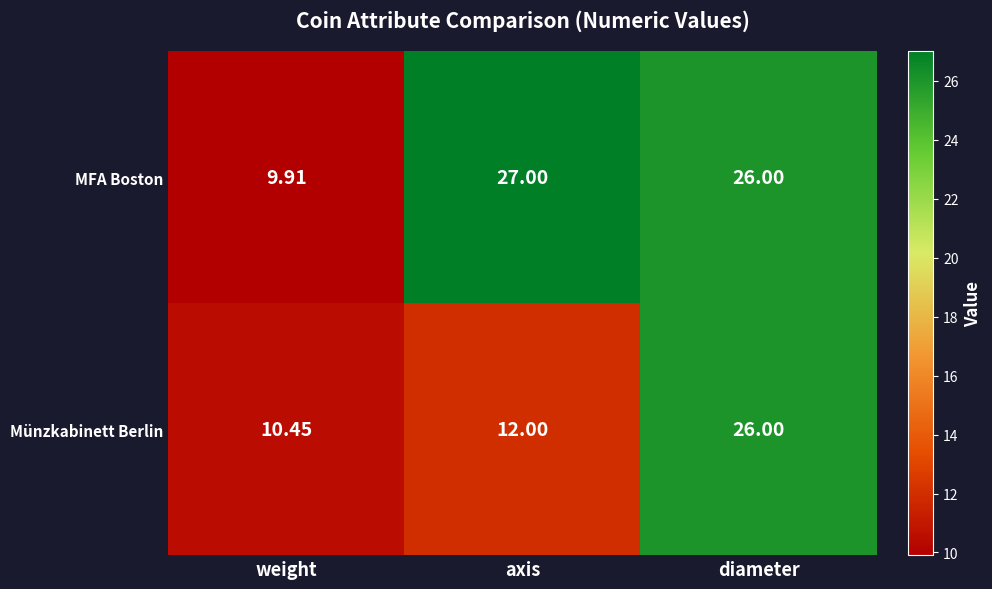

Which series has the widest spread of values?

MFA Boston